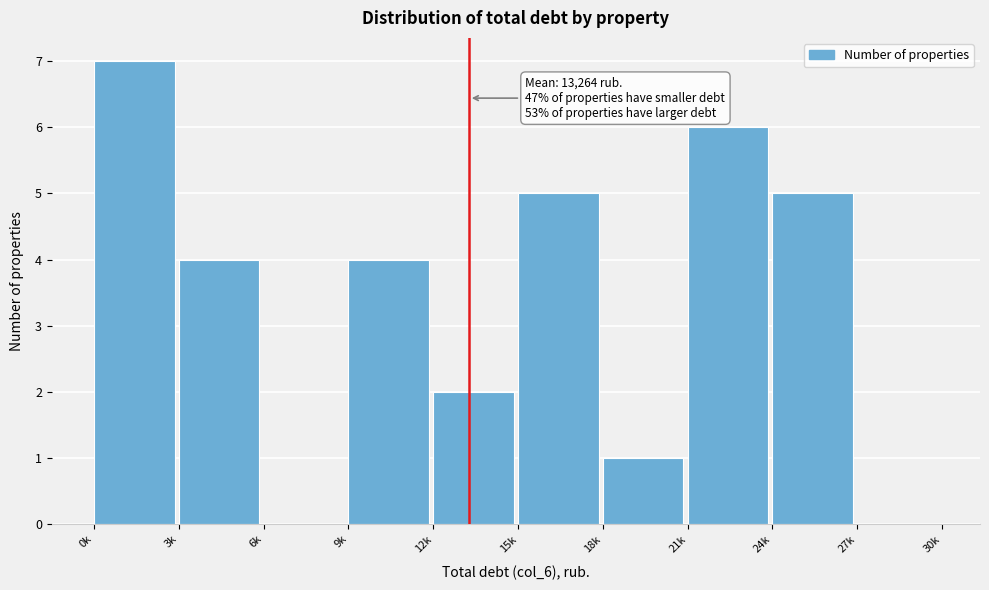

Reading left to right, list all the values displayed in this chart.

0k=7	3k=4	6k=0	9k=4	12k=2	15k=5	18k=1	21k=6	24k=5	27k=0